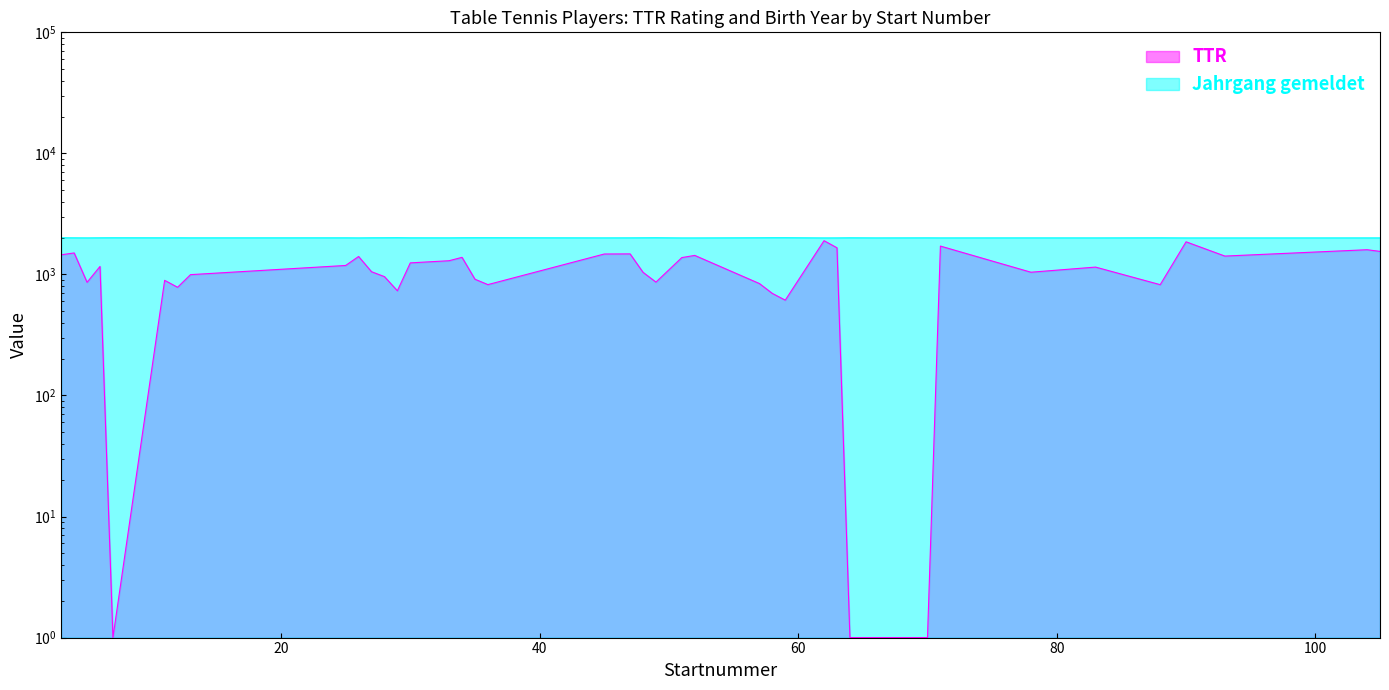

Which label corresponds to the largest value in the chart?

29